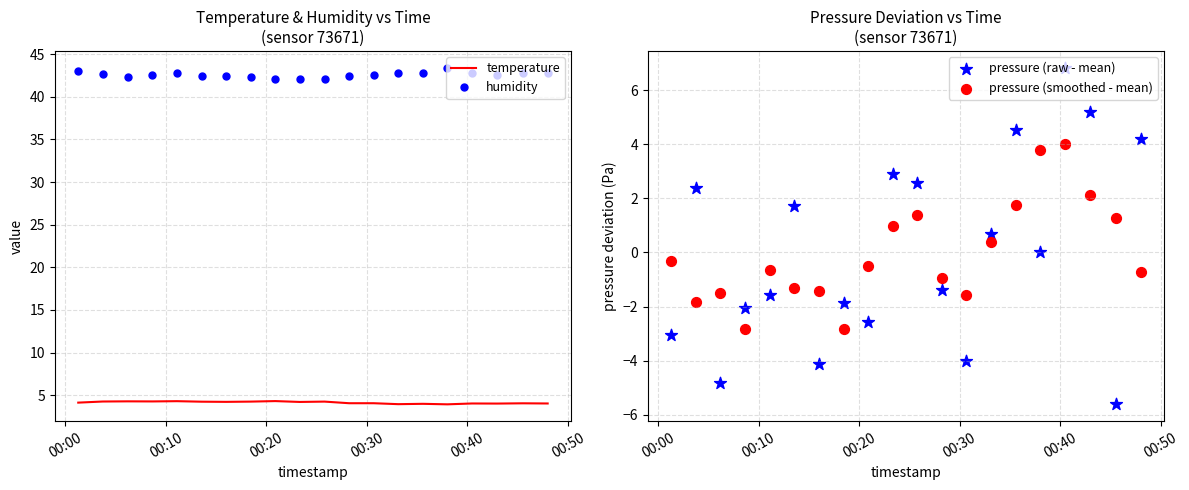

True or false: humidity and temperature intersect in this chart.

False